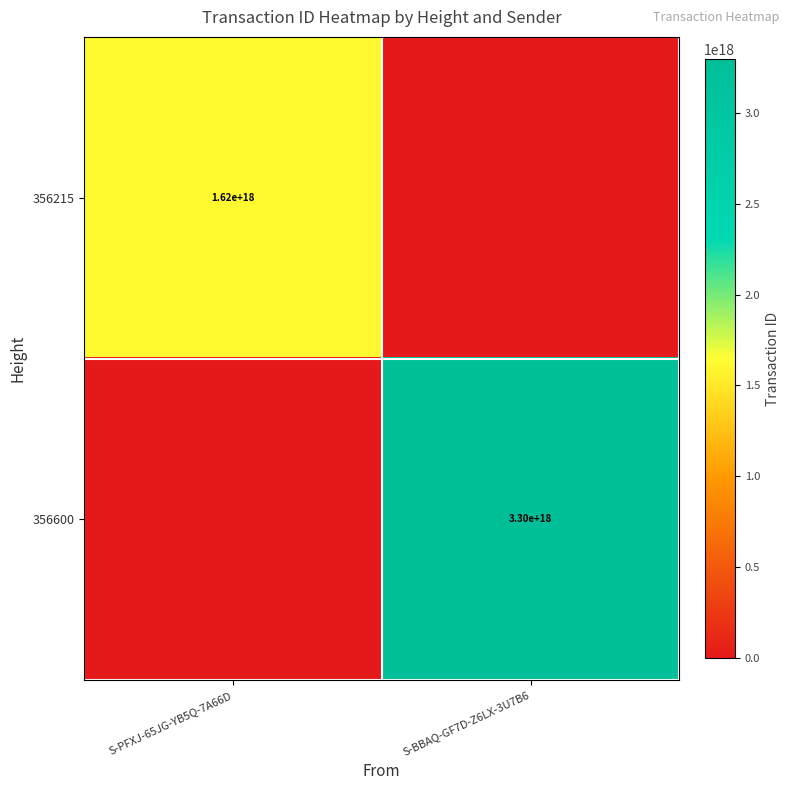

True or false: 356215 has a value of 1620000000000000000 at S-PFXJ-65JG-YB5Q-7A66D.

True